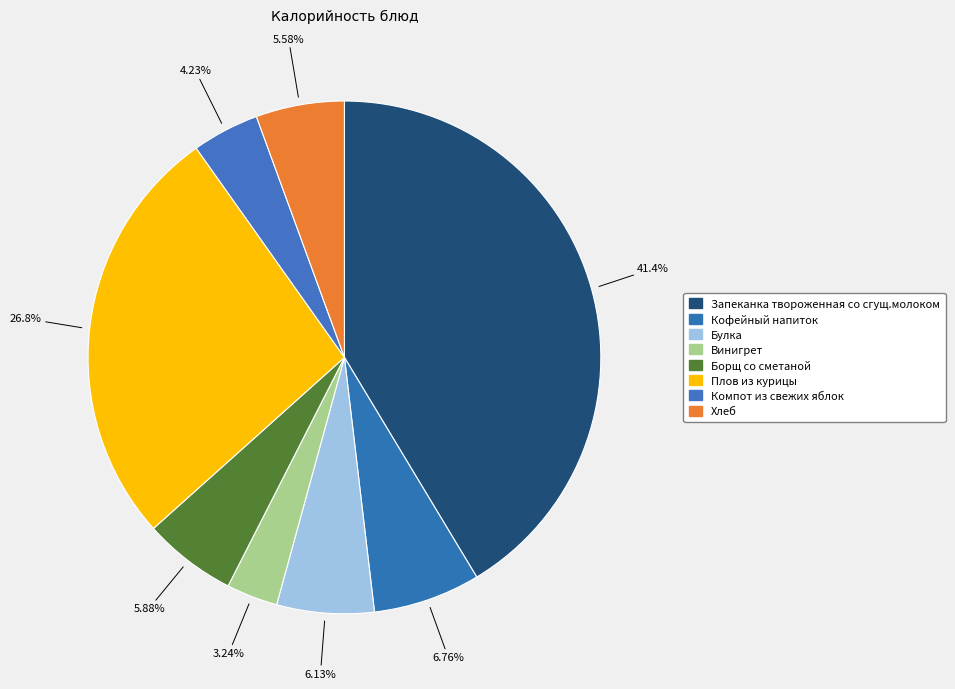

Do Кофейный напиток and Борщ со сметаной together represent more than half of the pie?

No